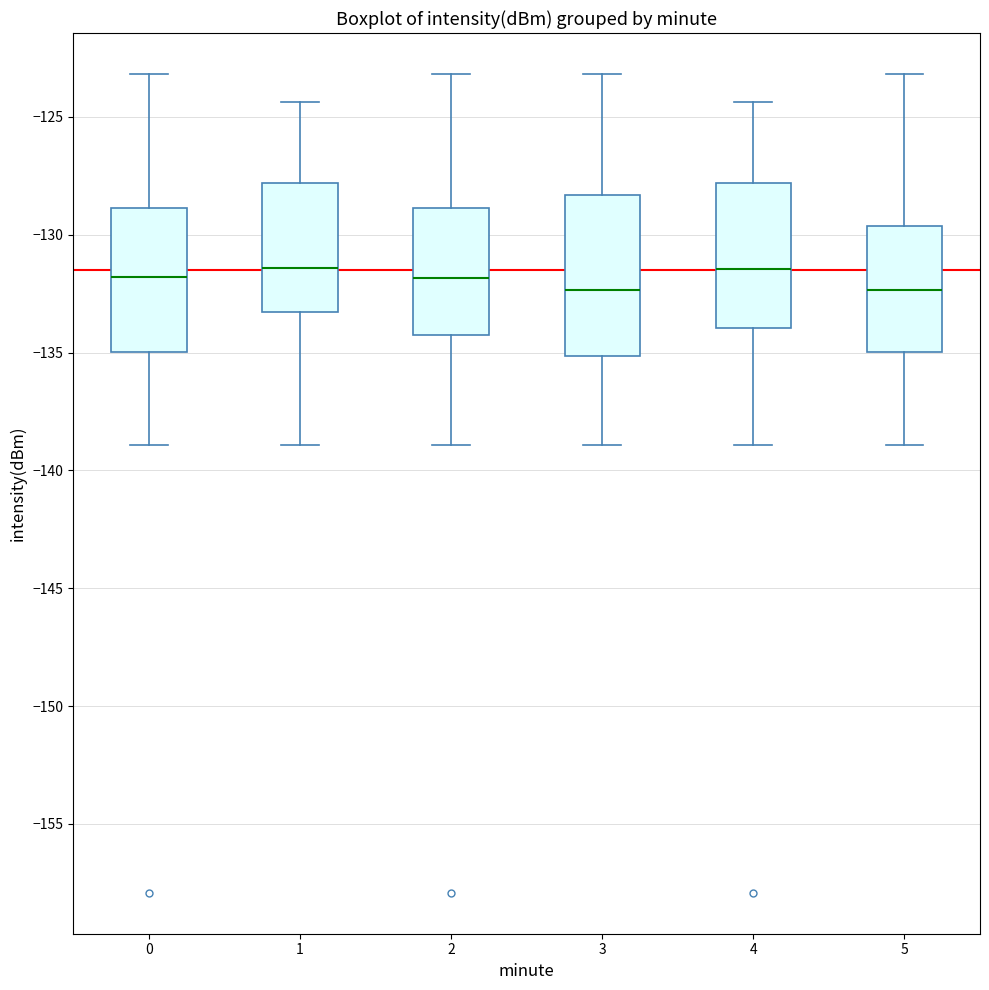

Reading left to right, transcribe this box plot: for each box, give where its median line is, the range the box spans, and where its two whiskers end, as read against the y-axis. The values are not printed on the chart, so give them approximately, as read against the axis.

0: median -132.0, box -135.0 to -129.0, whiskers -139.0 to -123.0
1: median -131.5, box -133.5 to -128.0, whiskers -139.0 to -124.5
2: median -132.0, box -134.0 to -129.0, whiskers -139.0 to -123.0
3: median -132.5, box -135.0 to -128.5, whiskers -139.0 to -123.0
4: median -131.5, box -134.0 to -128.0, whiskers -139.0 to -124.5
5: median -132.5, box -135.0 to -129.5, whiskers -139.0 to -123.0